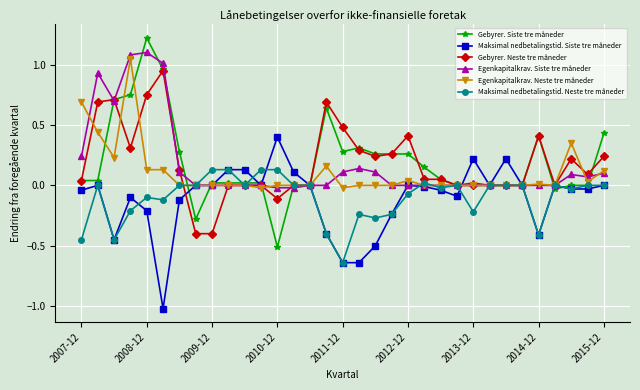

What is the value of the Egenkapitalkrav. Siste tre måneder point at the 3rd from the left?

0.7